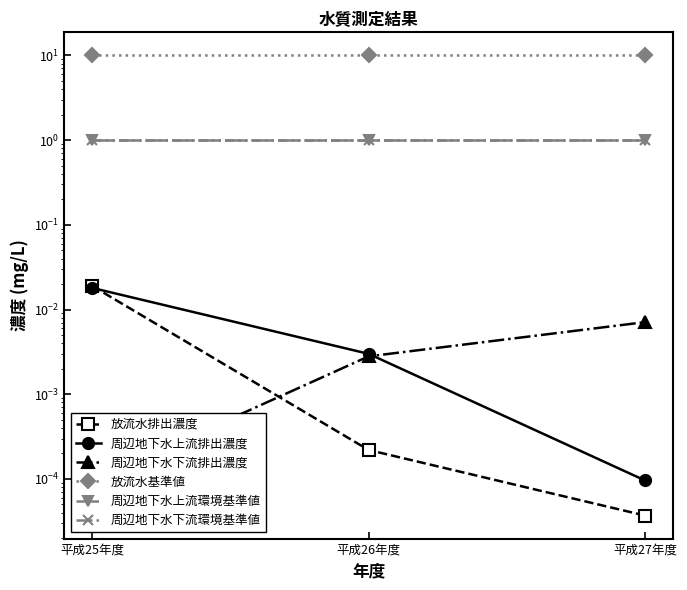

Is this an area chart (filled region under the line)?

No